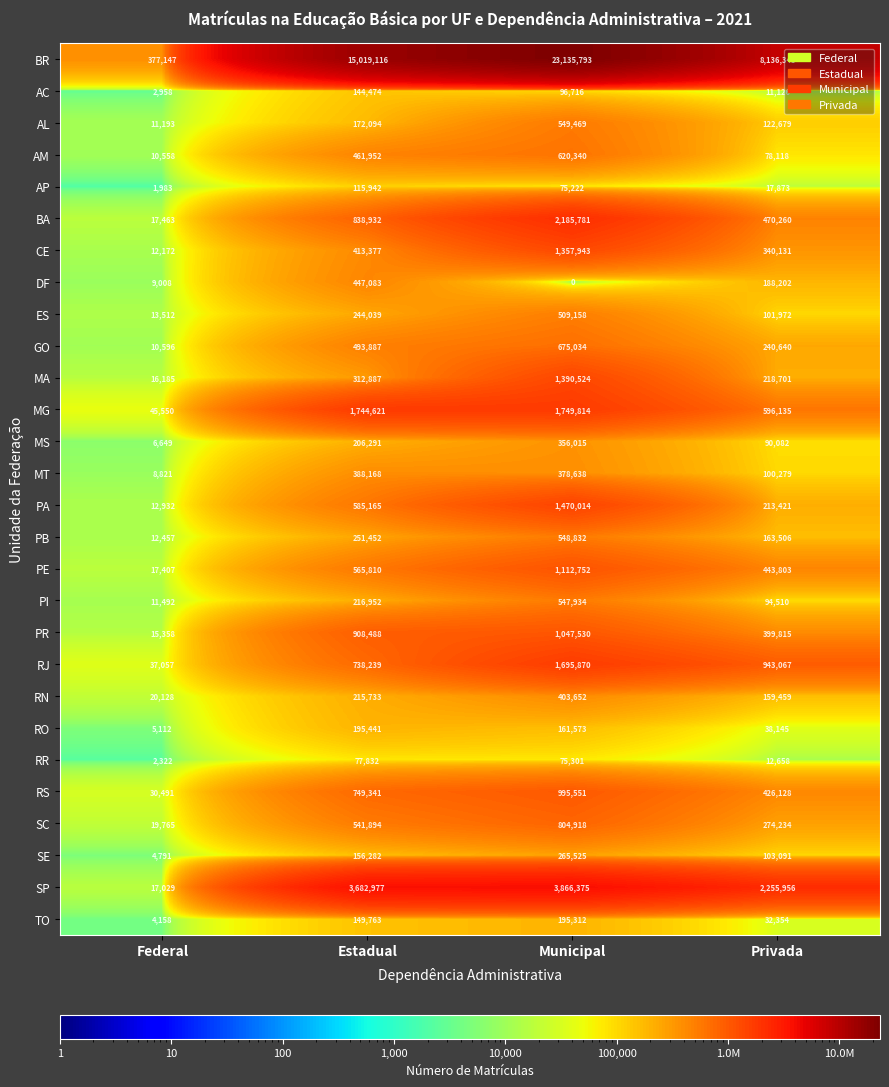

Is it true that SC equals 541894 at Estadual?

True